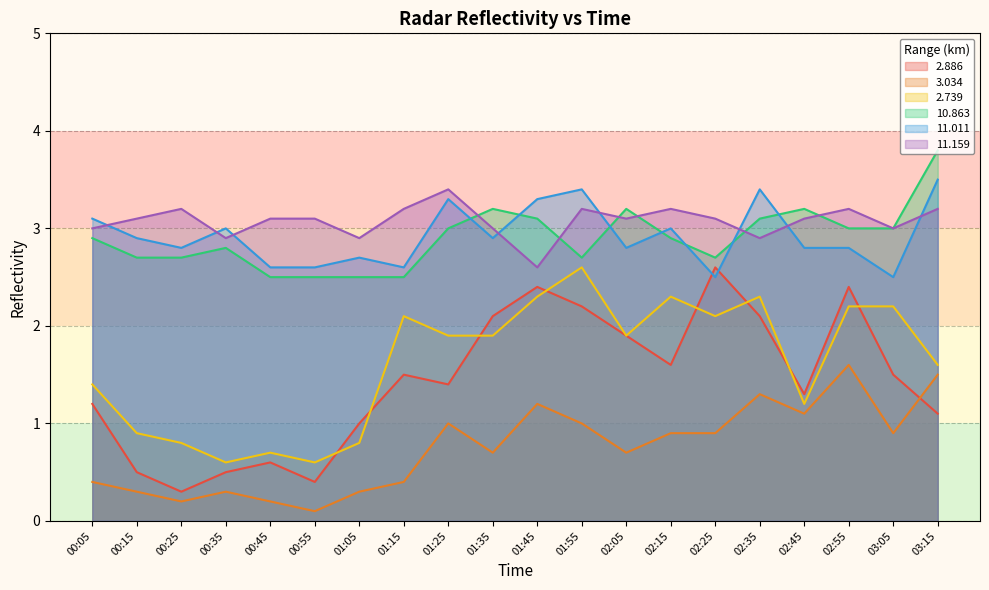

Reading left to right, transcribe all the data shown in this chart.

2.886: 00:05=1.2	00:15=0.5	00:25=0.3	00:35=0.5	00:45=0.6	00:55=0.4	01:05=1.0	01:15=1.5	01:25=1.4	01:35=2.1	01:45=2.4	01:55=2.2	02:05=1.9	02:15=1.6	02:25=2.6	02:35=2.1	02:45=1.3	02:55=2.4	03:05=1.5	03:15=1.1
3.034: 00:05=0.4	00:15=0.3	00:25=0.2	00:35=0.3	00:45=0.2	00:55=0.1	01:05=0.3	01:15=0.4	01:25=1.0	01:35=0.7	01:45=1.2	01:55=1.0	02:05=0.7	02:15=0.9	02:25=0.9	02:35=1.3	02:45=1.1	02:55=1.6	03:05=0.9	03:15=1.5
2.739: 00:05=1.4	00:15=0.9	00:25=0.8	00:35=0.6	00:45=0.7	00:55=0.6	01:05=0.8	01:15=2.1	01:25=1.9	01:35=1.9	01:45=2.3	01:55=2.6	02:05=1.9	02:15=2.3	02:25=2.1	02:35=2.3	02:45=1.2	02:55=2.2	03:05=2.2	03:15=1.6
10.863: 00:05=2.9	00:15=2.7	00:25=2.7	00:35=2.8	00:45=2.5	00:55=2.5	01:05=2.5	01:15=2.5	01:25=3.0	01:35=3.2	01:45=3.1	01:55=2.7	02:05=3.2	02:15=2.9	02:25=2.7	02:35=3.1	02:45=3.2	02:55=3.0	03:05=3.0	03:15=3.8
11.011: 00:05=3.1	00:15=2.9	00:25=2.8	00:35=3.0	00:45=2.6	00:55=2.6	01:05=2.7	01:15=2.6	01:25=3.3	01:35=2.9	01:45=3.3	01:55=3.4	02:05=2.8	02:15=3.0	02:25=2.5	02:35=3.4	02:45=2.8	02:55=2.8	03:05=2.5	03:15=3.5
11.159: 00:05=3.0	00:15=3.1	00:25=3.2	00:35=2.9	00:45=3.1	00:55=3.1	01:05=2.9	01:15=3.2	01:25=3.4	01:35=3.0	01:45=2.6	01:55=3.2	02:05=3.1	02:15=3.2	02:25=3.1	02:35=2.9	02:45=3.1	02:55=3.2	03:05=3.0	03:15=3.2